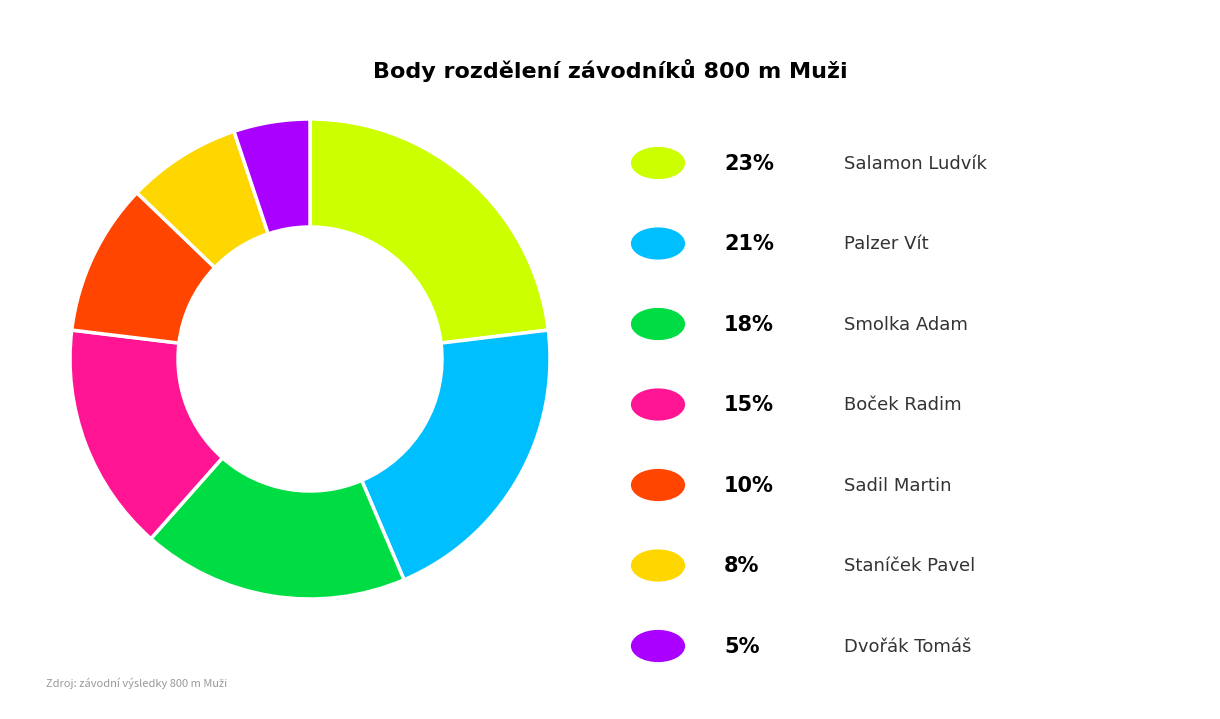

How many segments does this pie chart have?

7